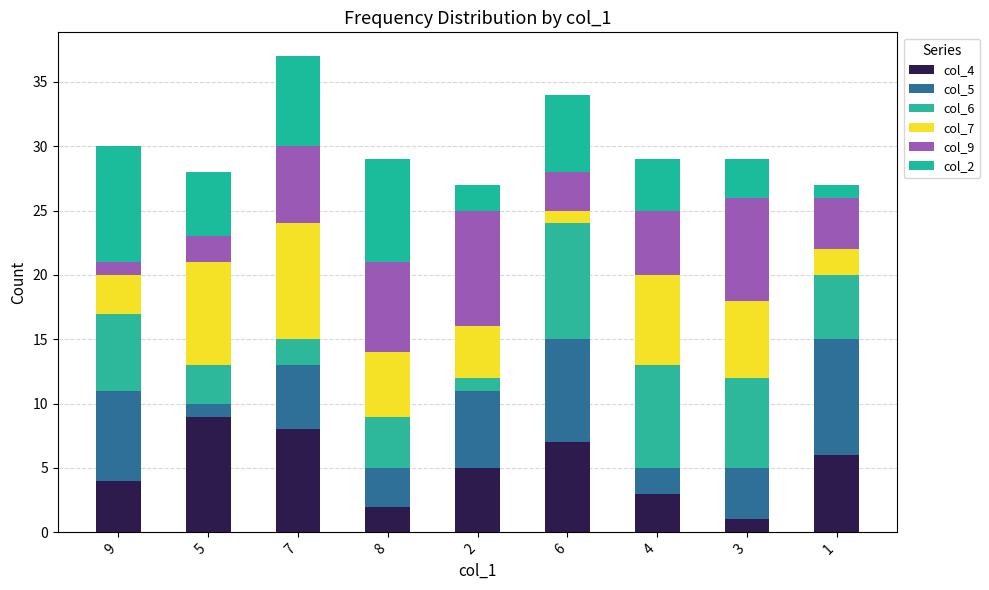

How many distinct data groups are displayed?

6